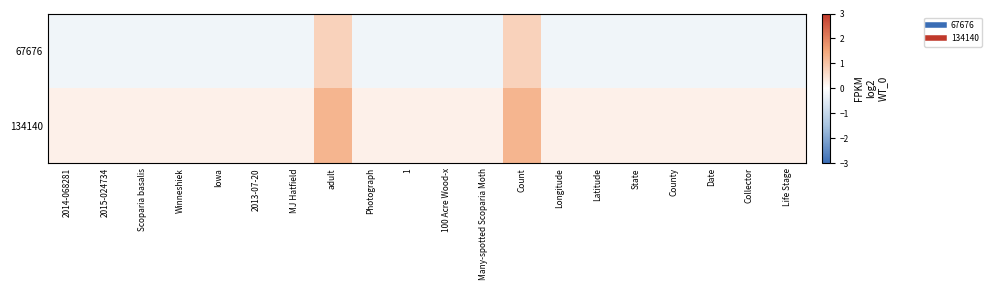

List the series in order of their peak value, lowest first.

67676, 134140